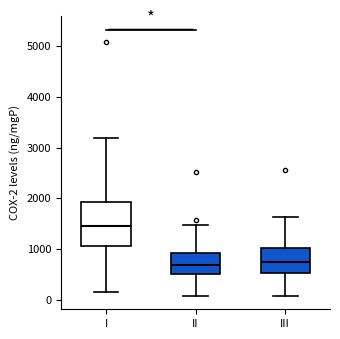

Comparing the boxes themselves (not the whiskers), which one is the tallest?

I